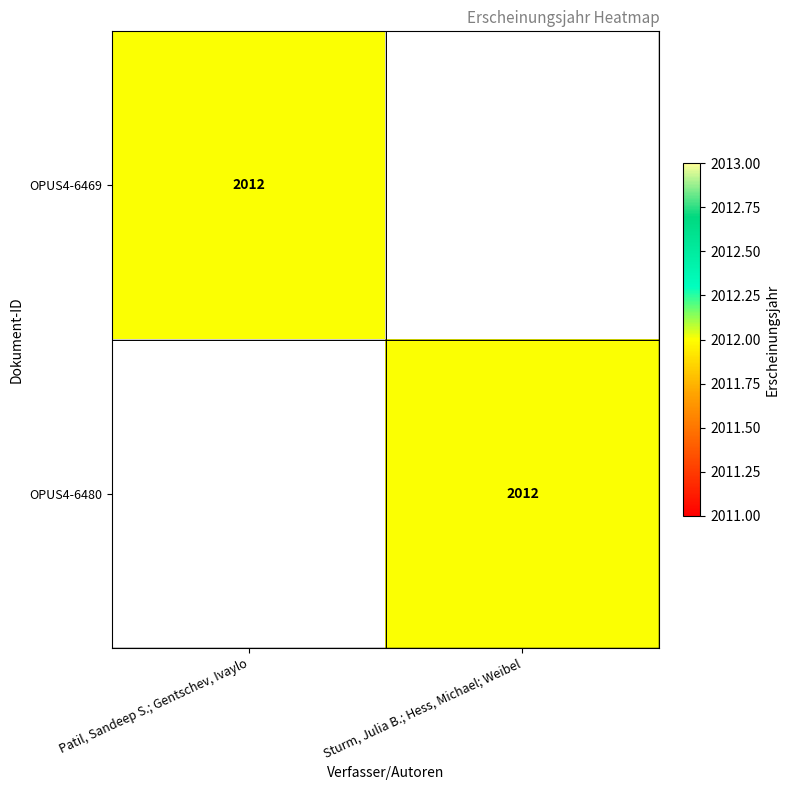

The OPUS4-6480 series shows 2793 at Sturm, Julia B.; Hess, Michael; Weibel. True or false?

False